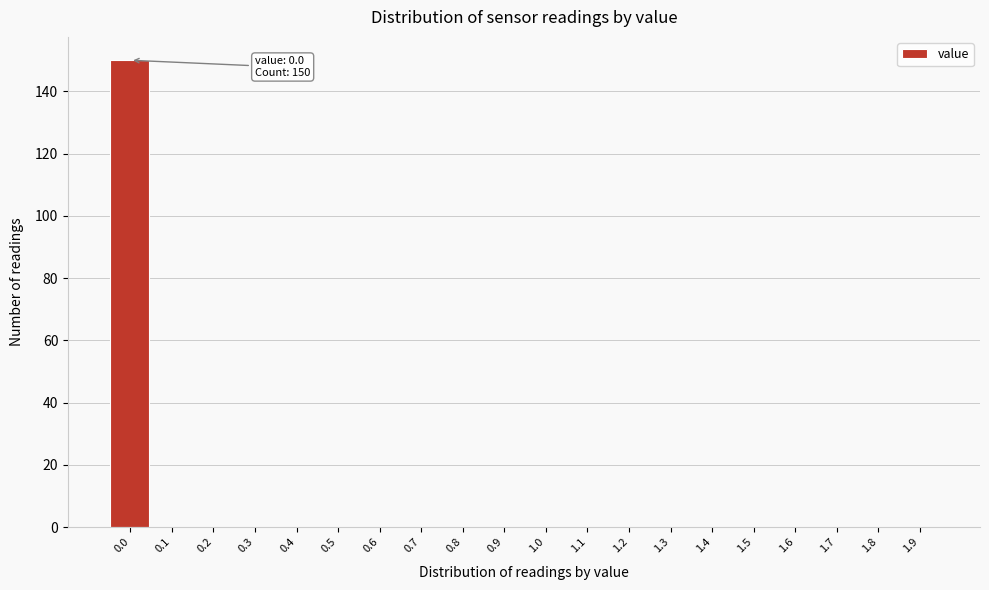

Reading left to right, list all the values displayed in this chart.

0.0=150	0.1=0	0.2=0	0.3=0	0.4=0	0.5=0	0.6=0	0.7=0	0.8=0	0.9=0	1.0=0	1.1=0	1.2=0	1.3=0	1.4=0	1.5=0	1.6=0	1.7=0	1.8=0	1.9=0